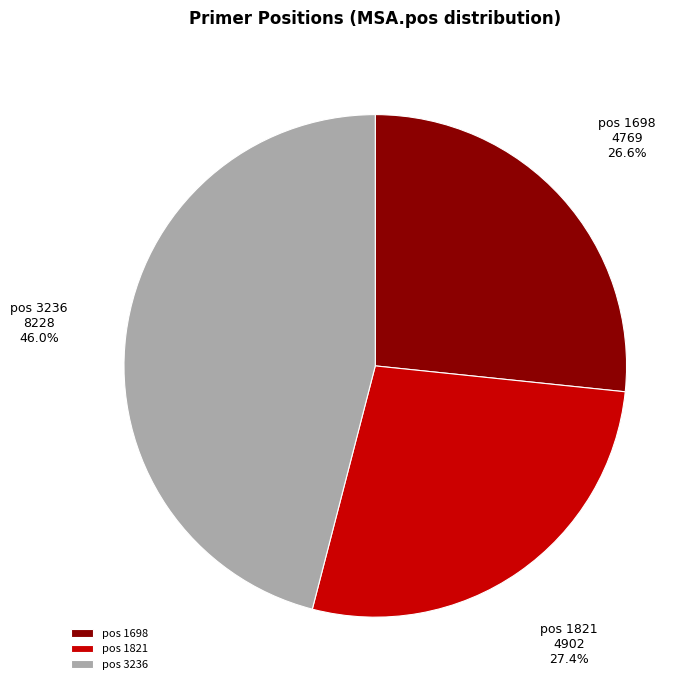

Does any single category account for the majority?

No